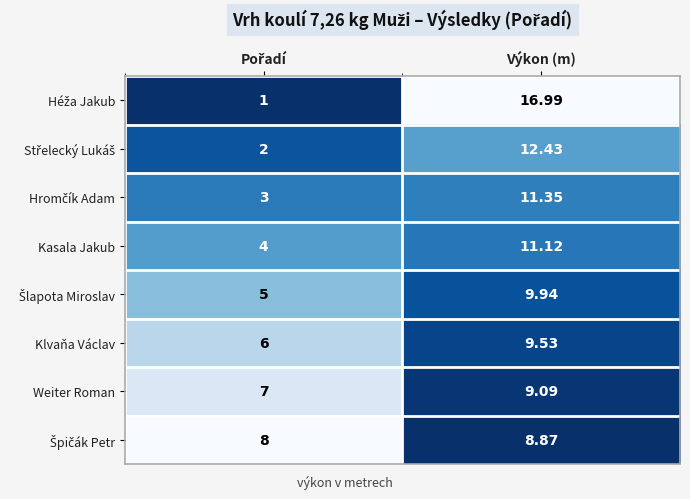

At which category is the sum across all series the highest?

Výkon (m)